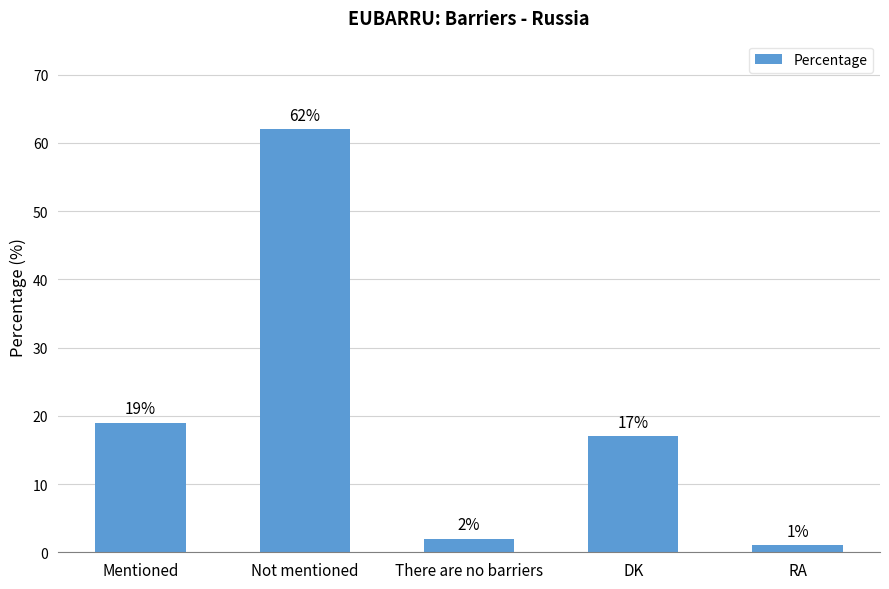

What is the value of the 1st bar from the left?

19